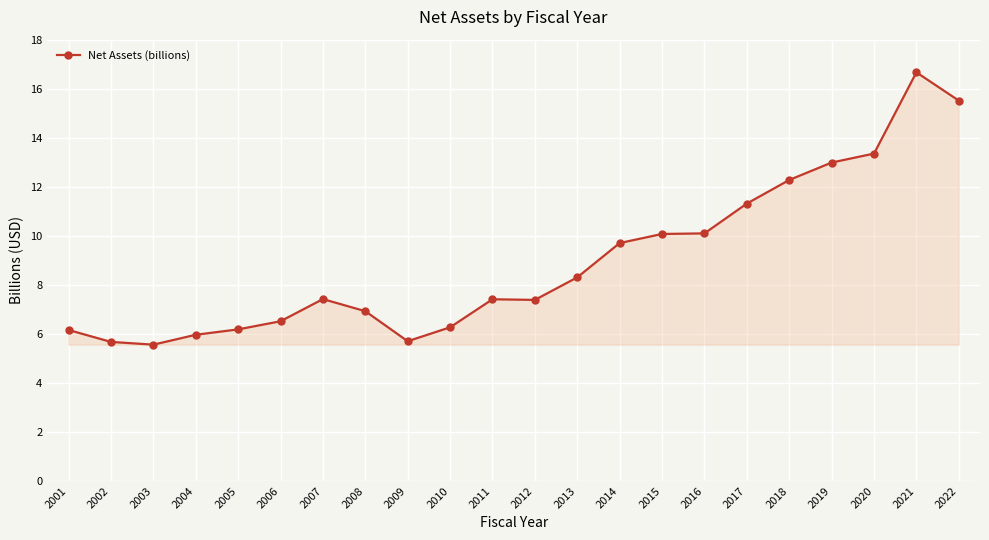

Which has a higher value, 2009 or 2021?

2021